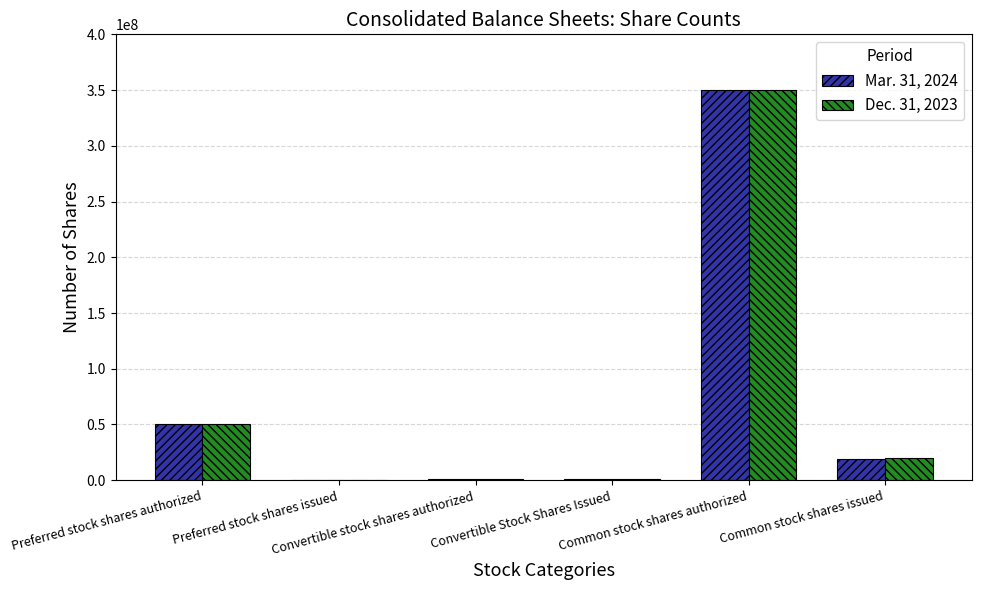

At which category is the sum across all series the highest?

Common stock shares authorized